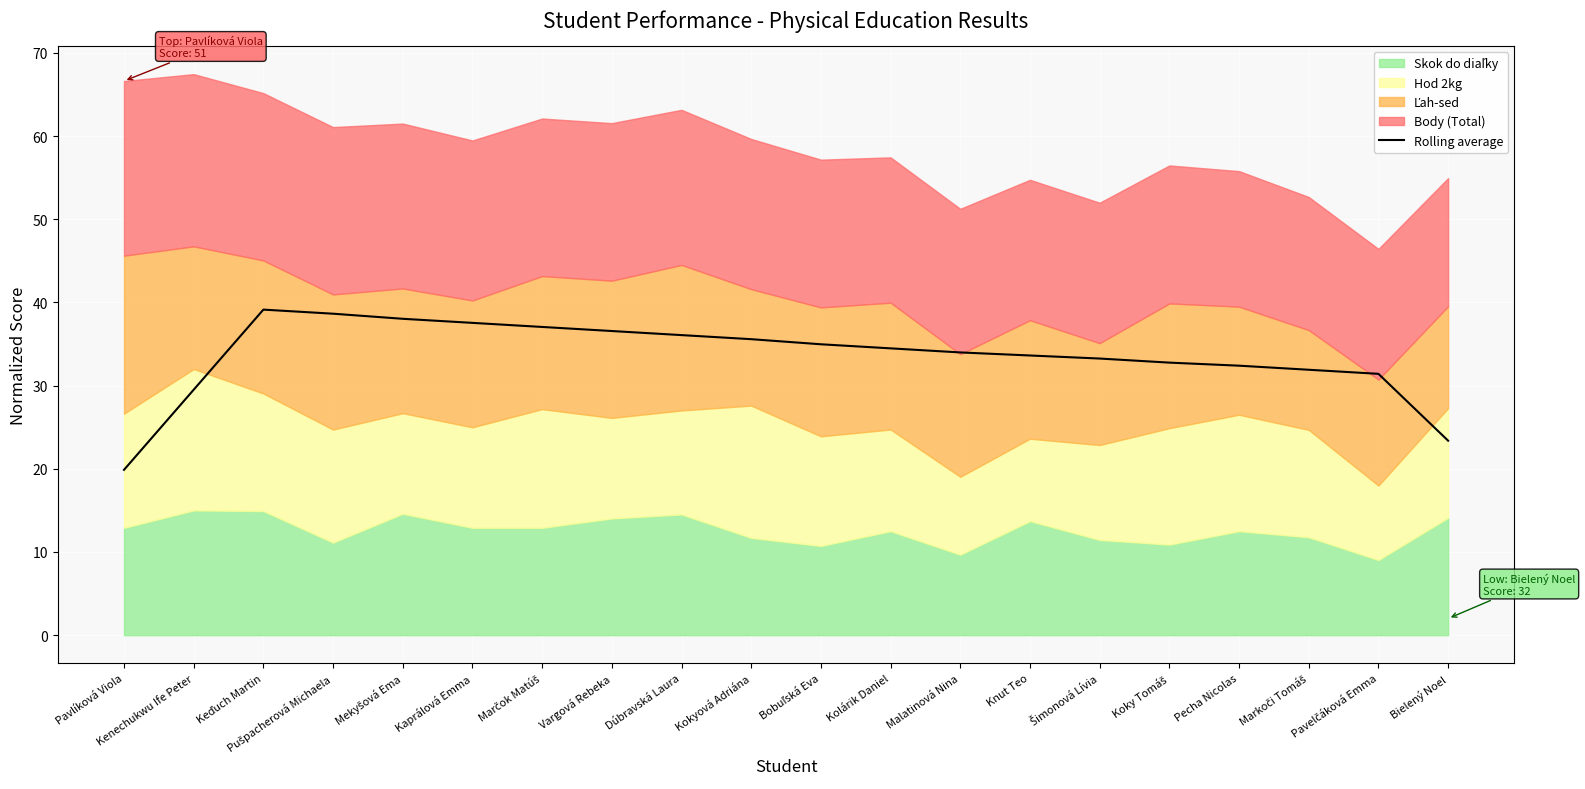

Read the value at Vargová Rebeka.

36.6